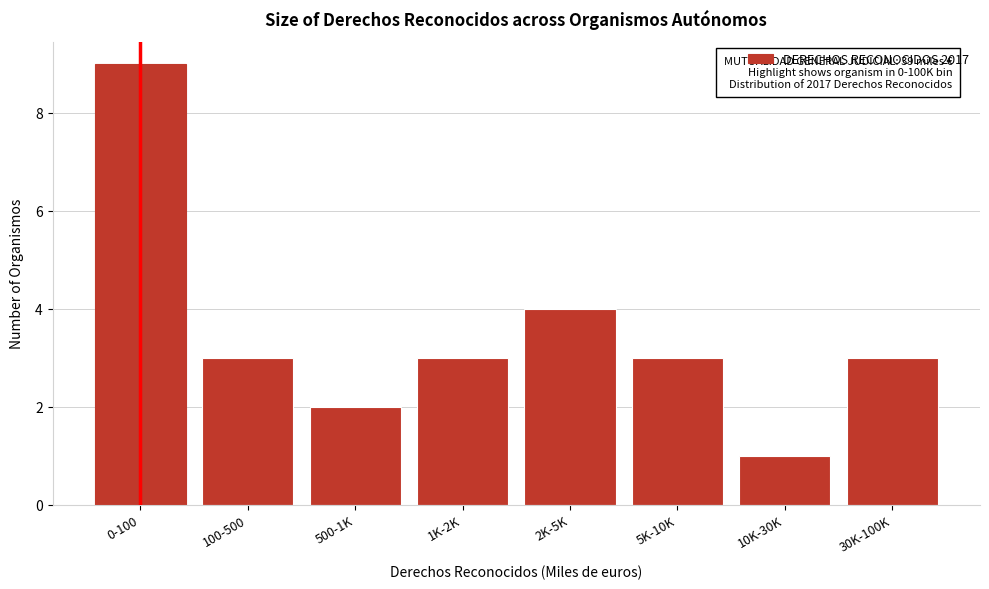

Reading left to right, list all the values displayed in this chart.

0-100=9	100-500=3	500-1K=2	1K-2K=3	2K-5K=4	5K-10K=3	10K-30K=1	30K-100K=3